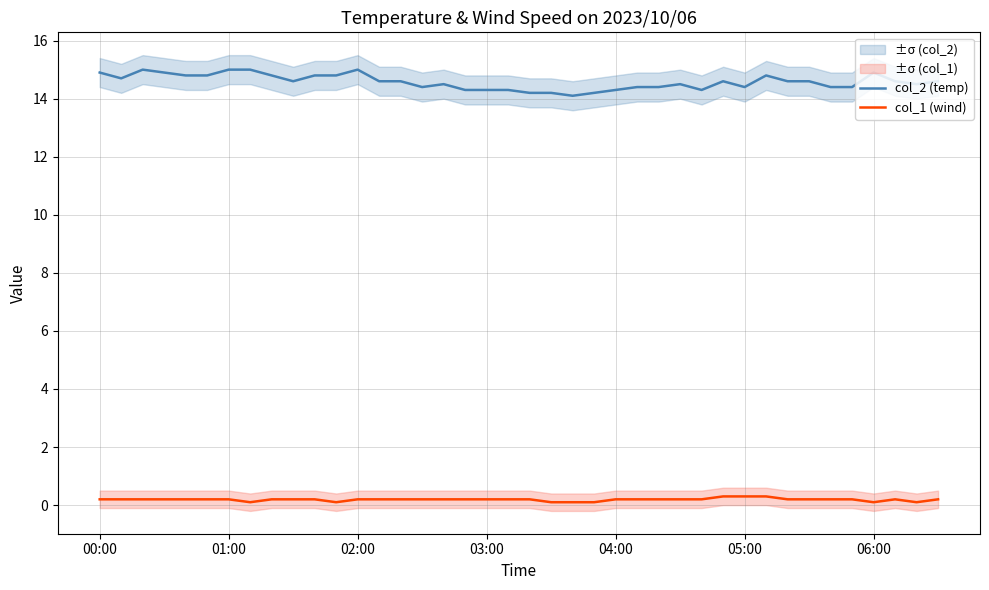

What are all the series names shown in the legend?

col_2 (temp), col_1 (wind)